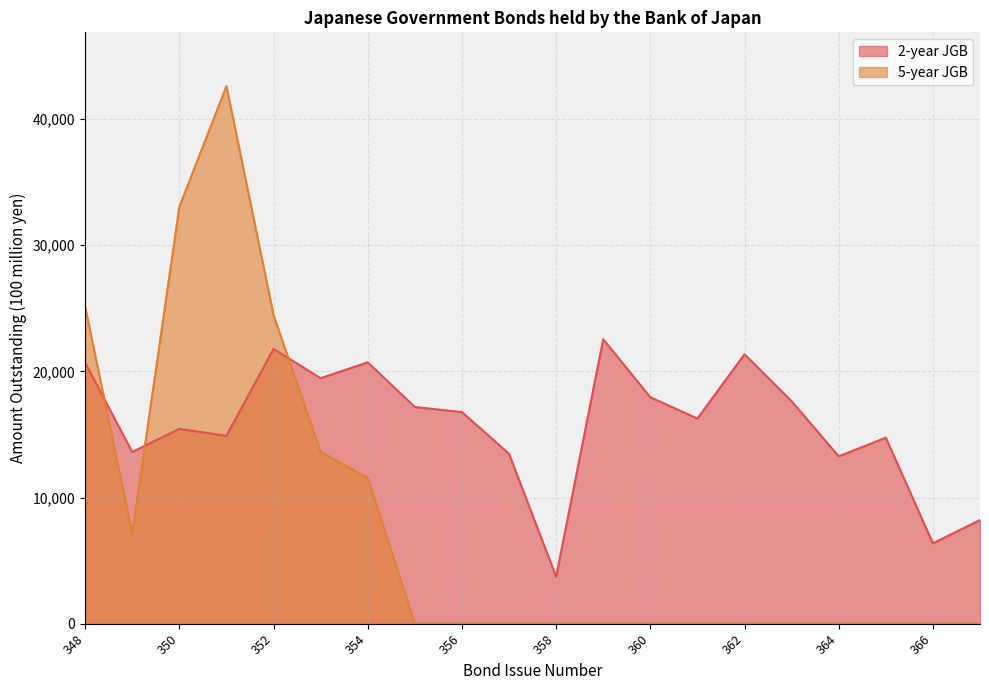

Where is 5-year JGB nearest to the value 21308?

352